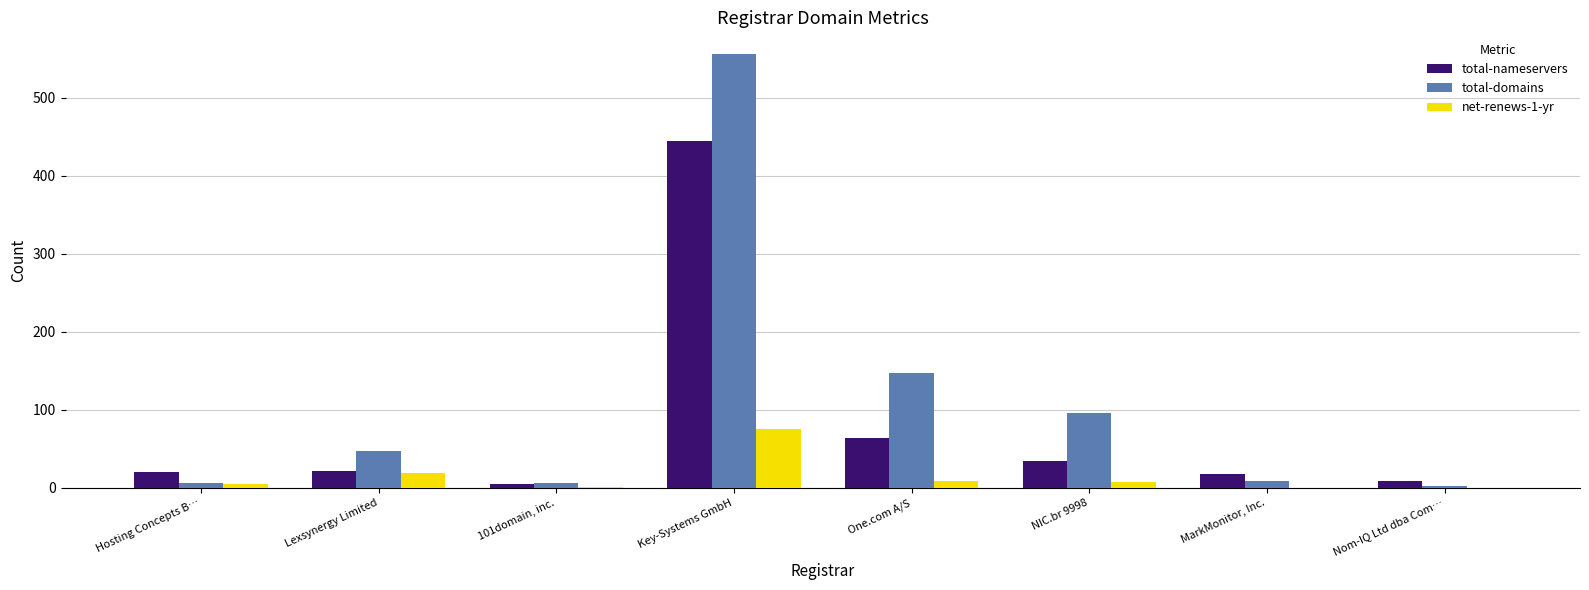

Between 101domain, inc. and NIC.br 9998, which series saw the biggest shift?

total-domains